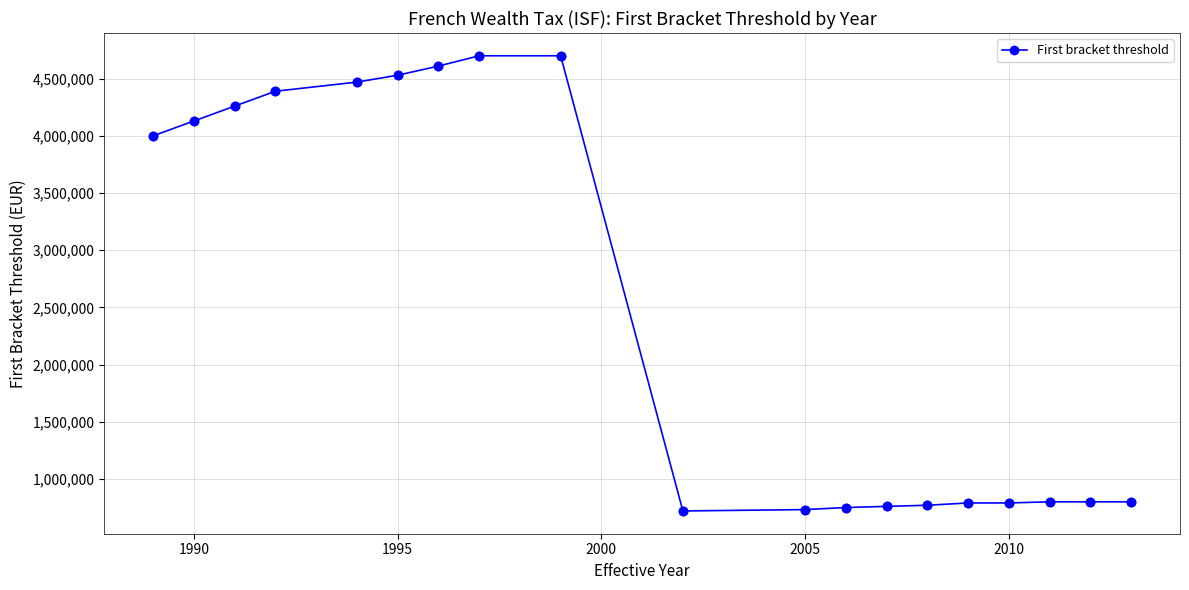

What is the value of the 12th point from the left?

750000